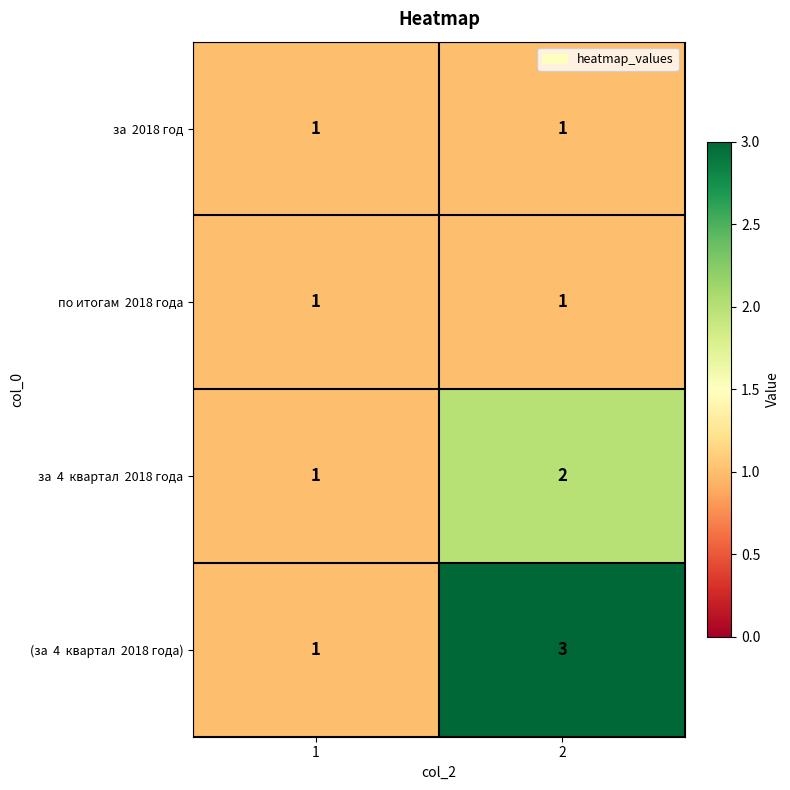

What is the total value across all series at 2?

7